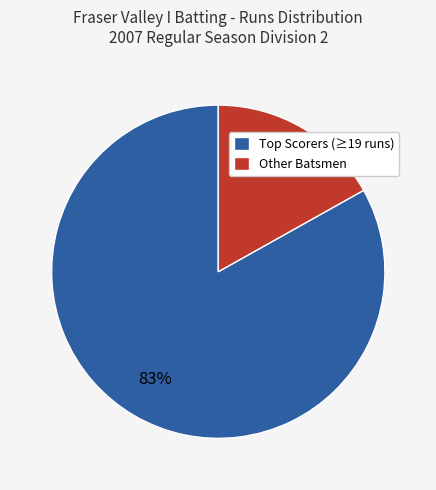

Rank the categories by value from highest to lowest.

Top Scorers (≥19 runs), Other Batsmen